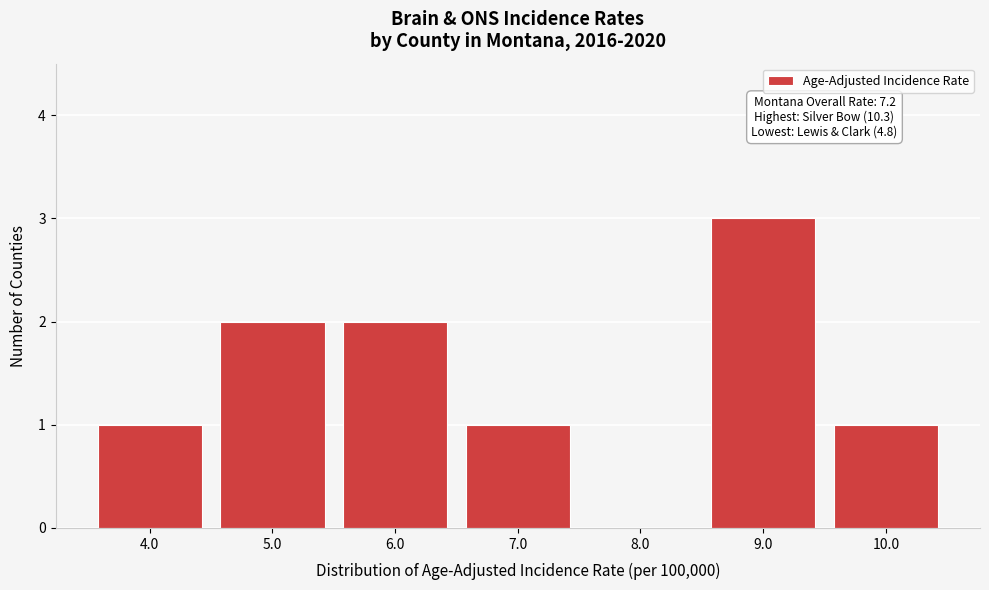

Reading left to right, list all the values displayed in this chart.

4.0=1	5.0=2	6.0=2	7.0=1	8.0=0	9.0=3	10.0=1